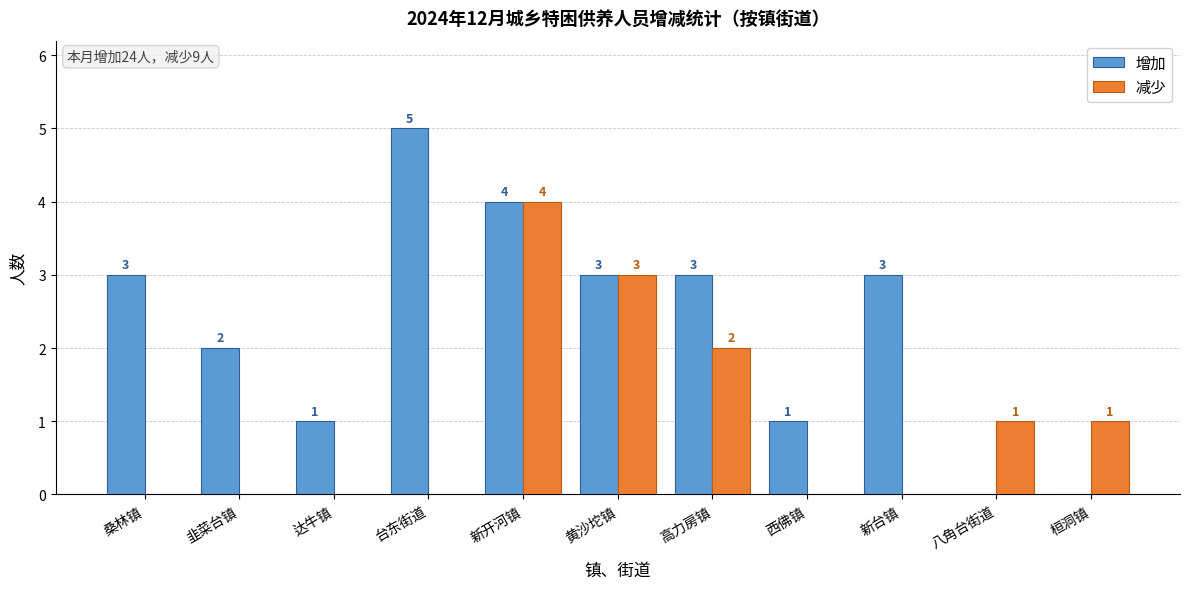

True or false: 增加 has a value of 1 at 新台镇.

False